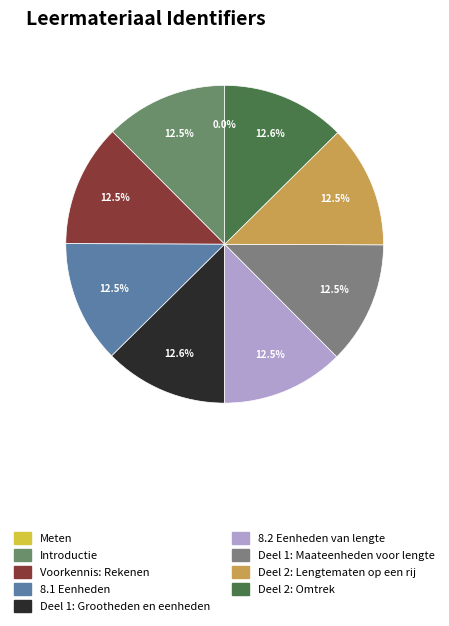

Combined, do Deel 1: Grootheden en eenheden and Meten account for over 50%?

No